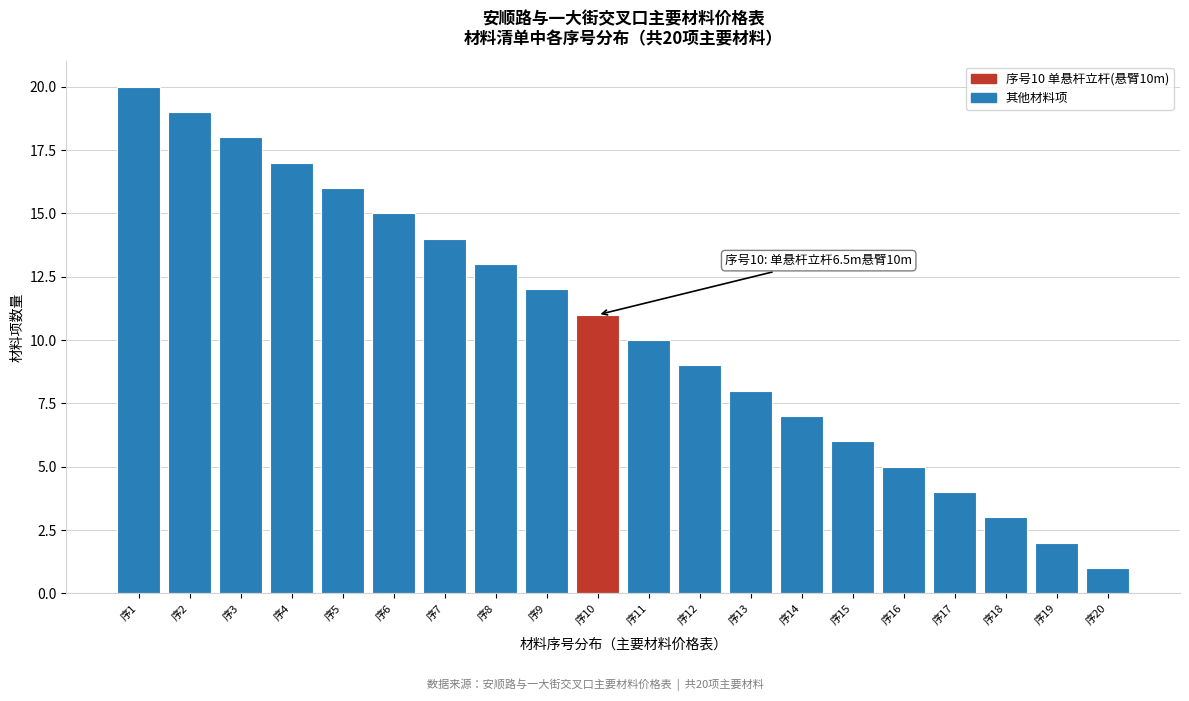

Reading right to left, extract all data points from this chart.

1	2	3	4	5	6	7	8	9	10	11	12	13	14	15	16	17	18	19	20